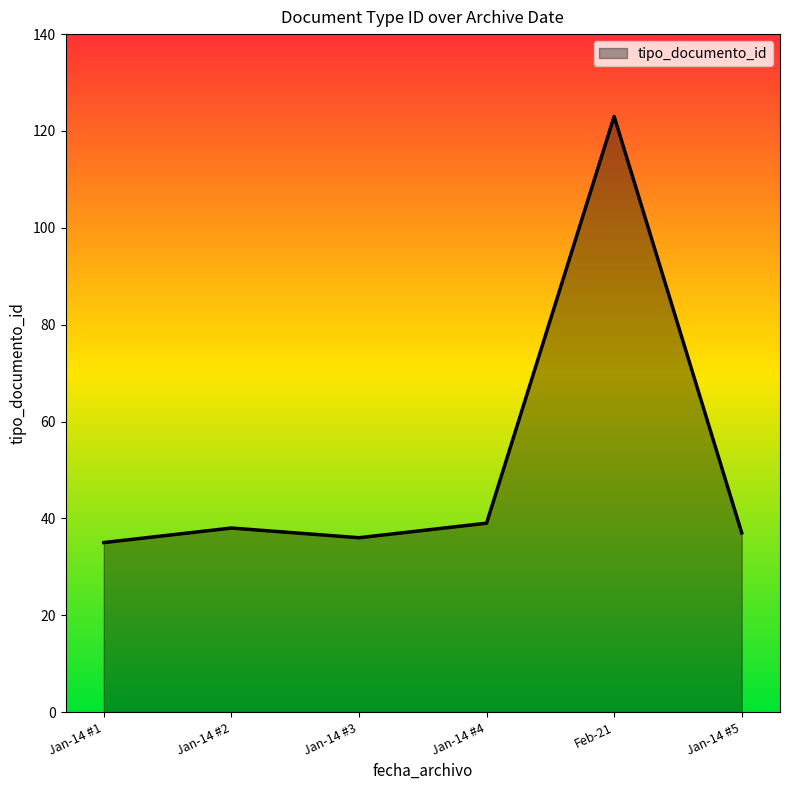

Reading left to right, list all the values displayed in this chart.

35	38	36	39	123	37